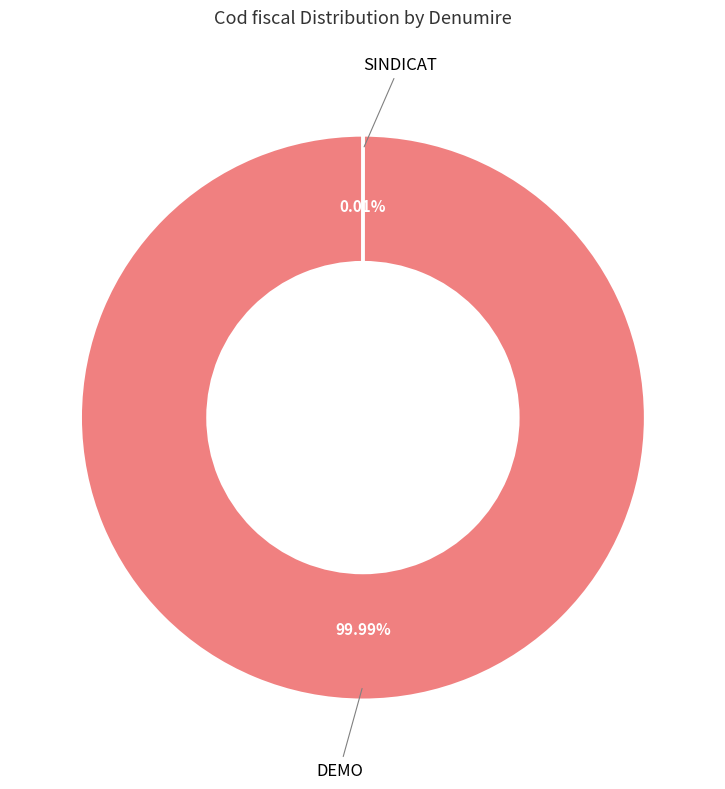

Does any single category account for the majority?

Yes